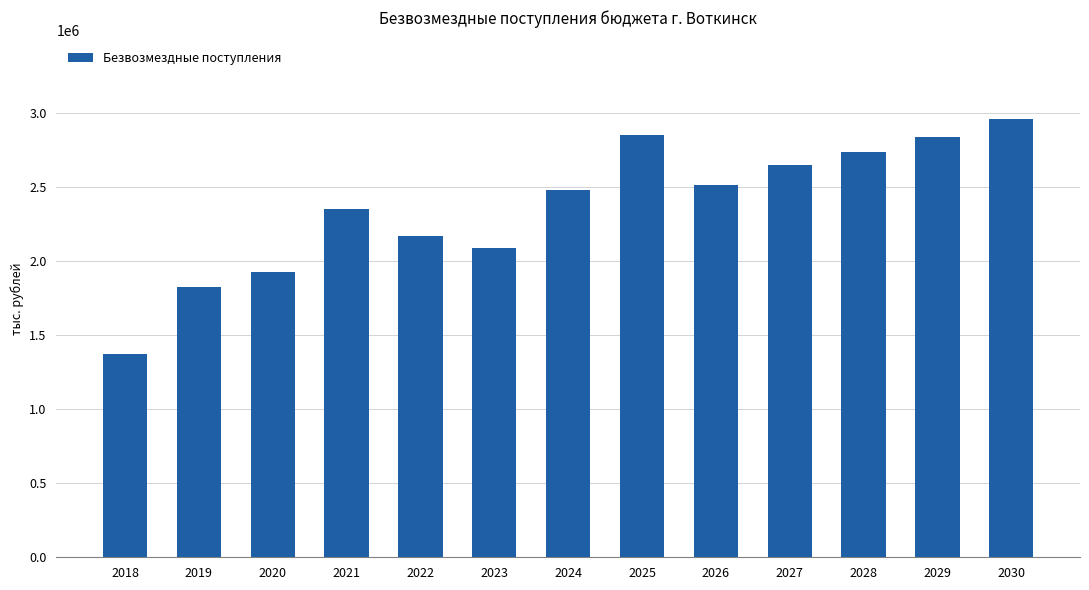

What is the value of the 9th bar from the left?

2513985.4